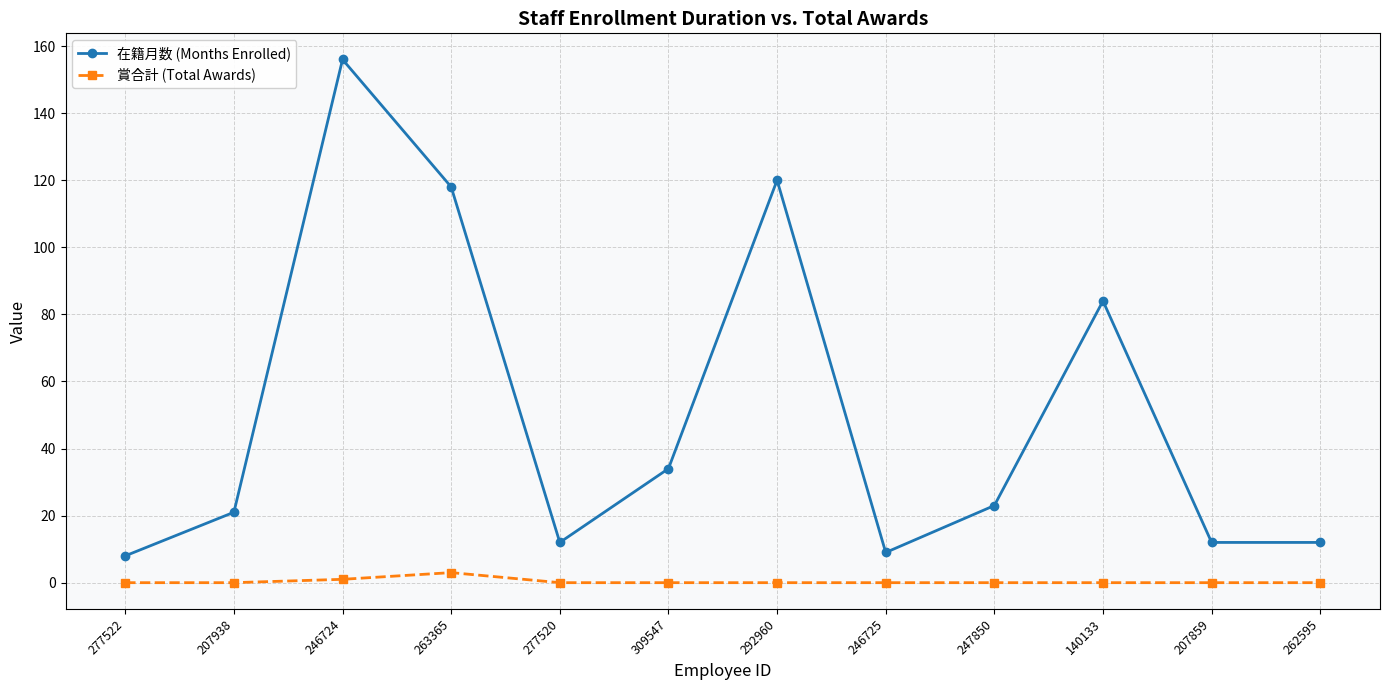

True or false: 在籍月数 (Months Enrolled) and 賞合計 (Total Awards) cross at least once.

False